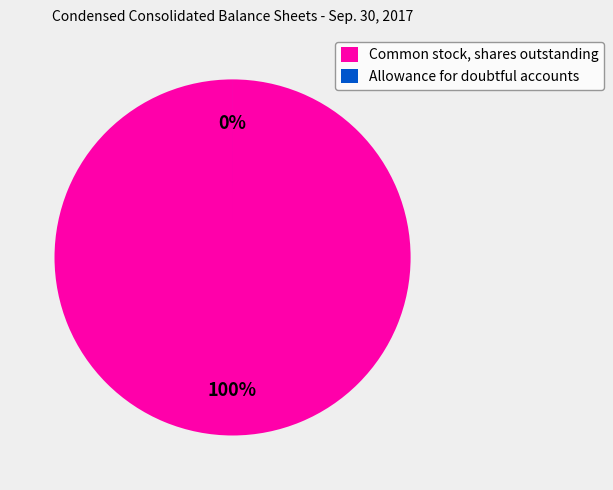

Count the number of slices in the pie.

2